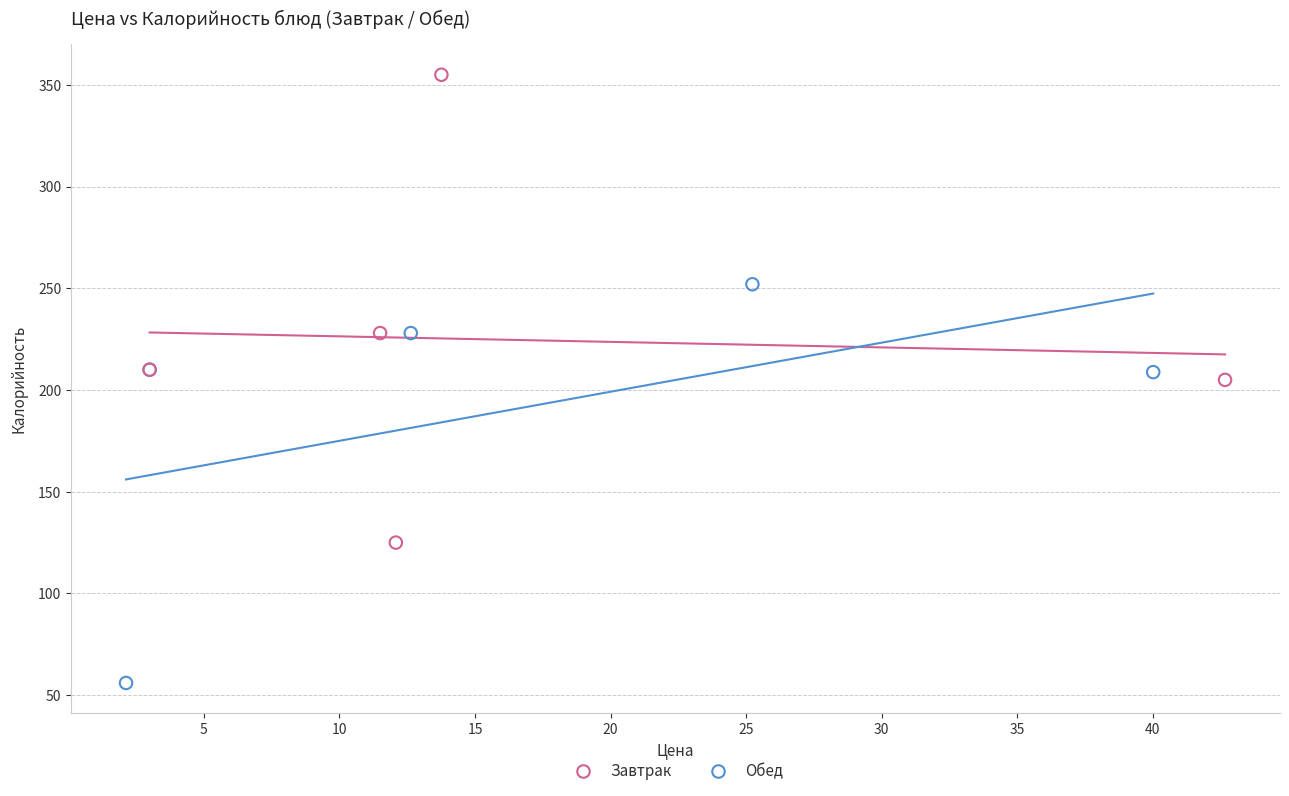

What are all the series names shown in the legend?

Завтрак, Обед